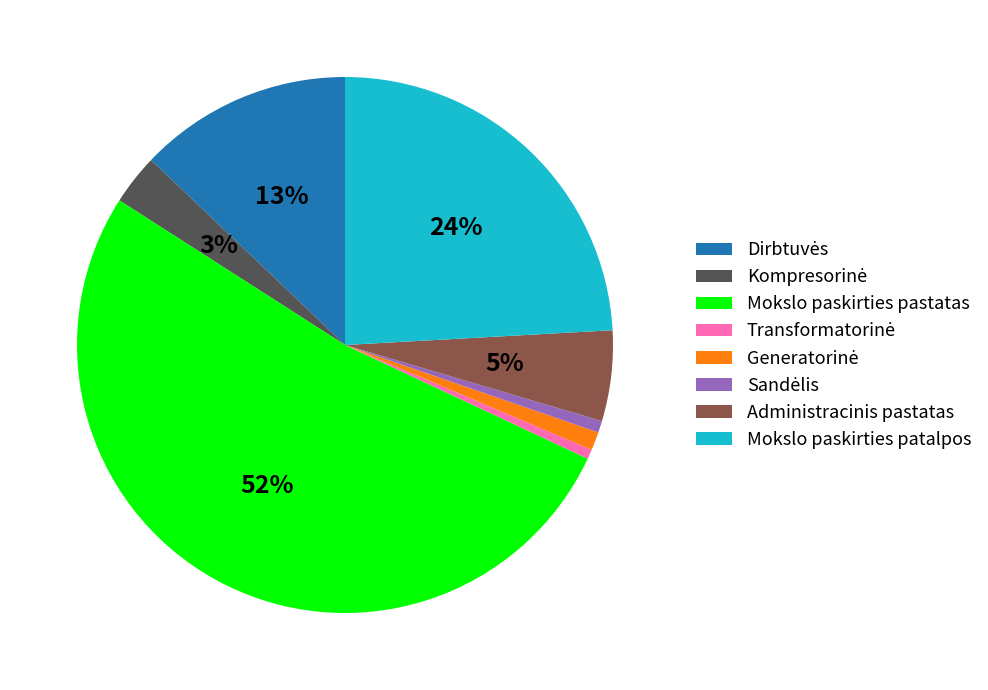

Is Mokslo paskirties pastatas the majority of the pie?

Yes